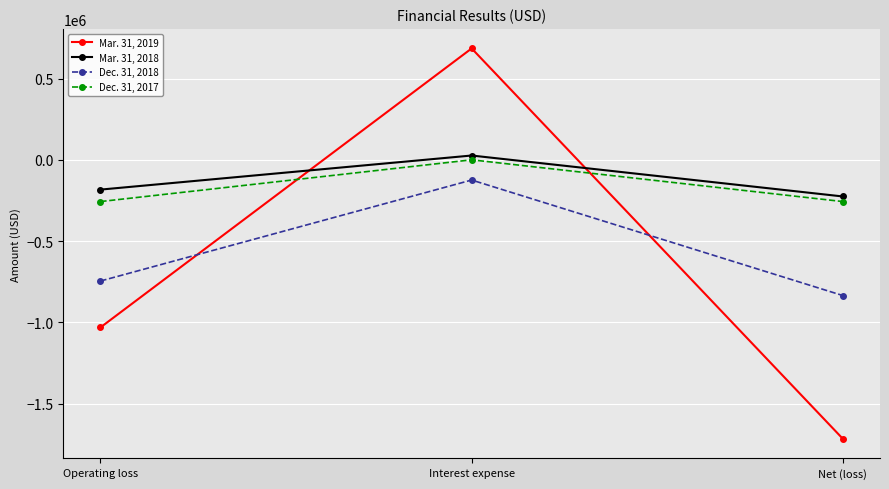

The value of Mar. 31, 2019 at Interest expense is 217868. True or false?

False